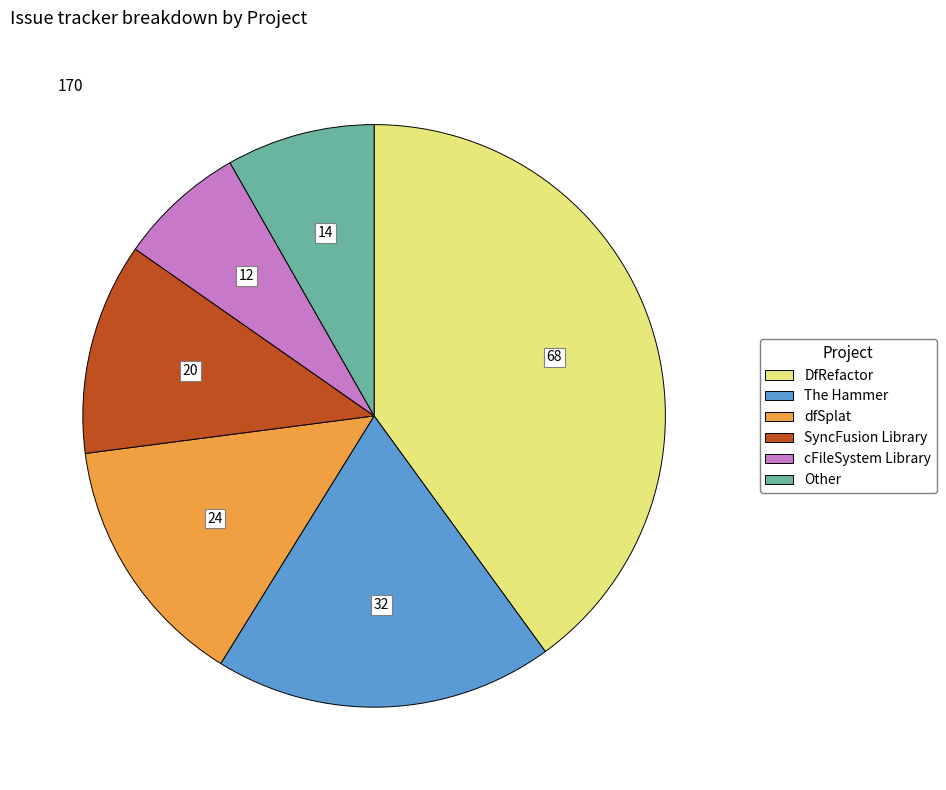

Which slice is the largest?

DfRefactor